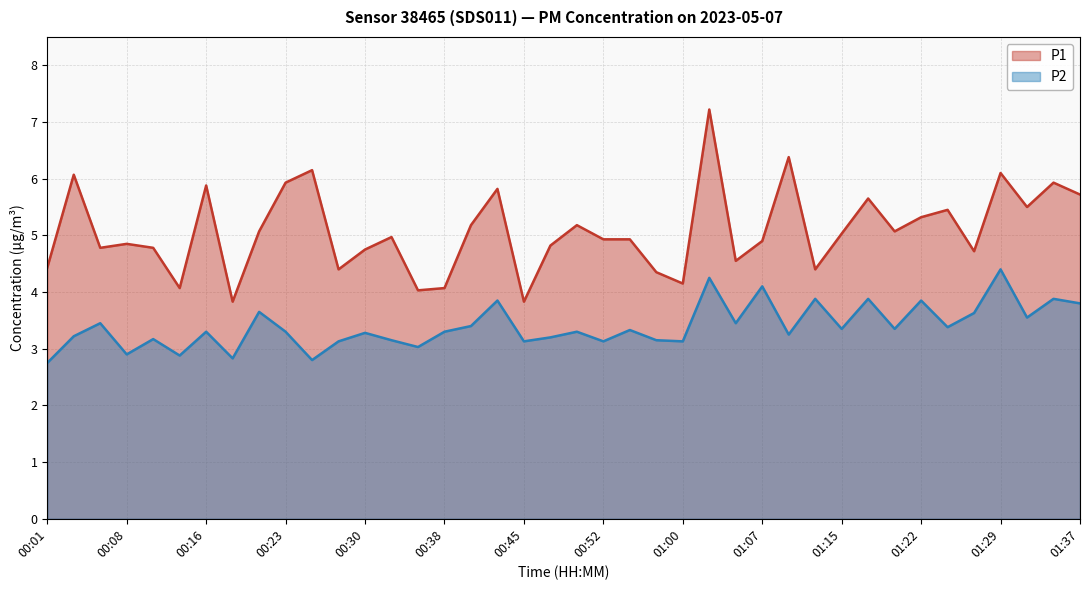

What is the difference between the maximum and minimum values in the P2 series?

1.7